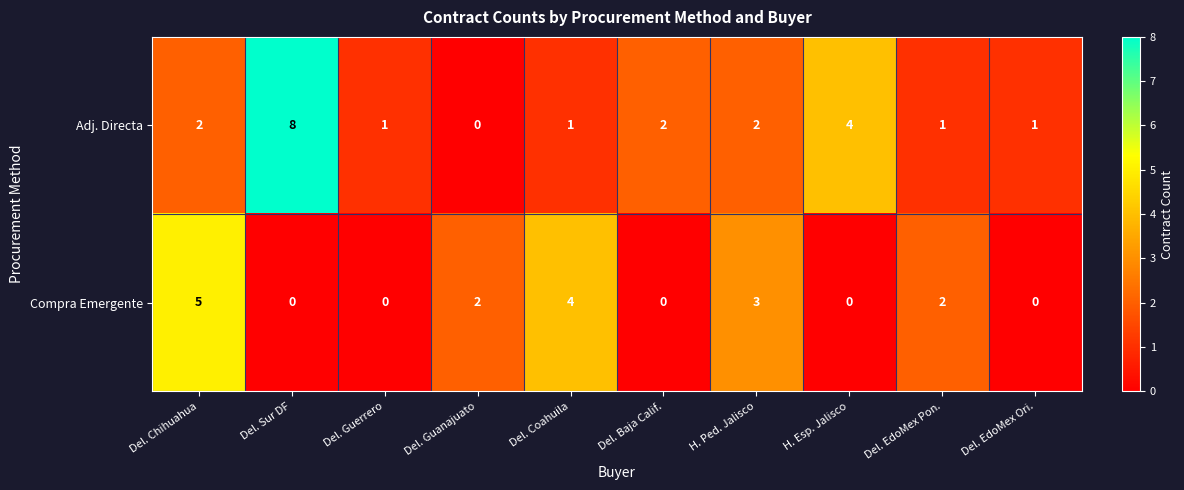

What is the spread (max minus min) of values at Del. EdoMex Ori.?

1